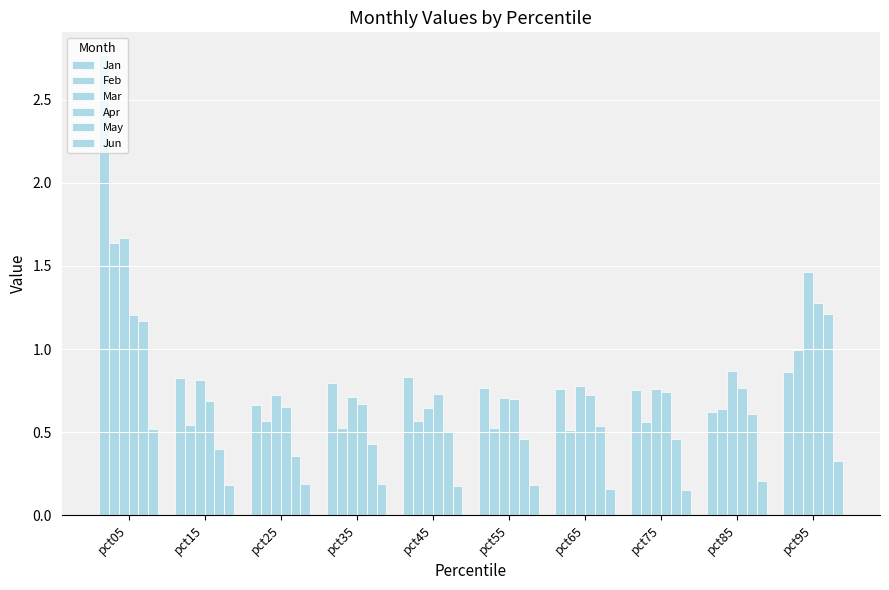

Which category has the lowest value in the May series?

pct25